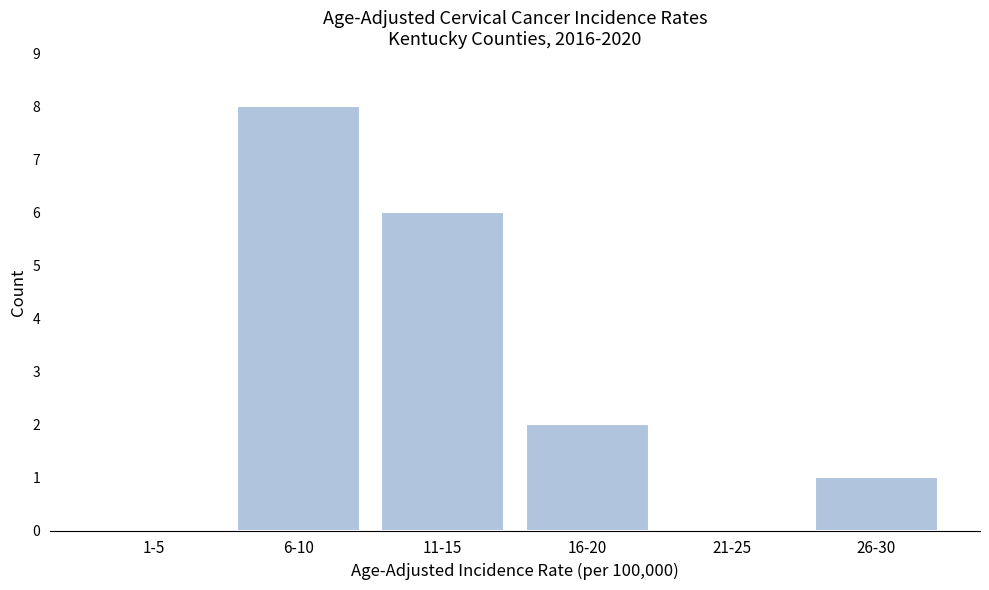

Reading right to left, what are all the values shown in this chart?

26-30=1	21-25=0	16-20=2	11-15=6	6-10=8	1-5=0